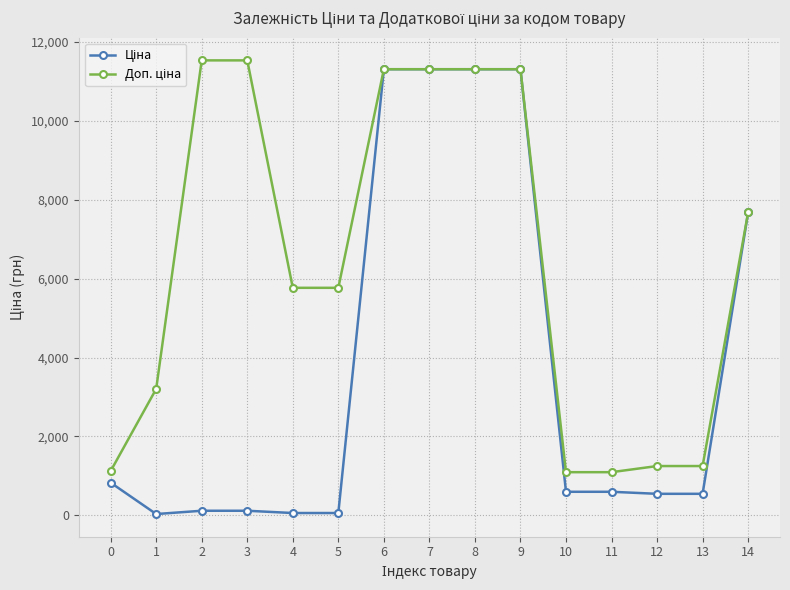

What is the maximum value shown in the chart?

11537.0